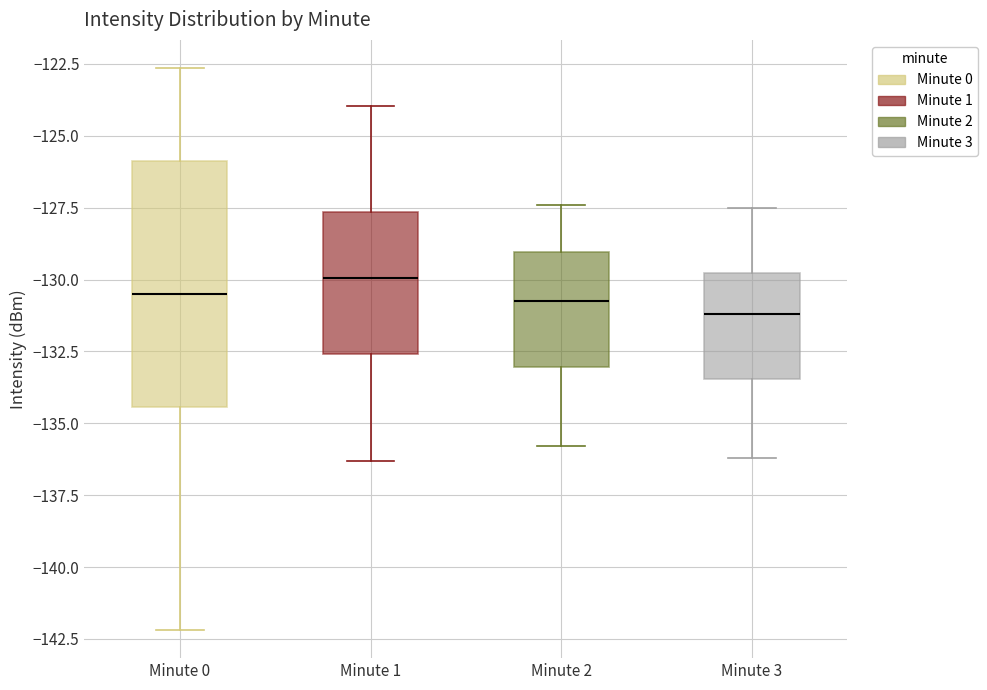

Reading left to right, read every box against the y-axis: the position of its median line, the range the box covers, and the ends of its whiskers. The values are not printed on the chart, so give them approximately, as read against the axis.

Minute 0: median -130.5, box -134.5 to -126.0, whiskers -142.0 to -122.5
Minute 1: median -130.0, box -132.5 to -127.5, whiskers -136.5 to -124.0
Minute 2: median -130.5, box -133.0 to -129.0, whiskers -136.0 to -127.5
Minute 3: median -131.0, box -133.5 to -130.0, whiskers -136.0 to -127.5